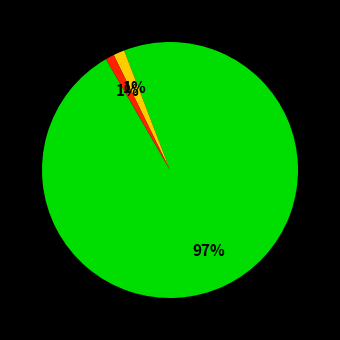

To the nearest percent, what is the average slice percentage?

33%